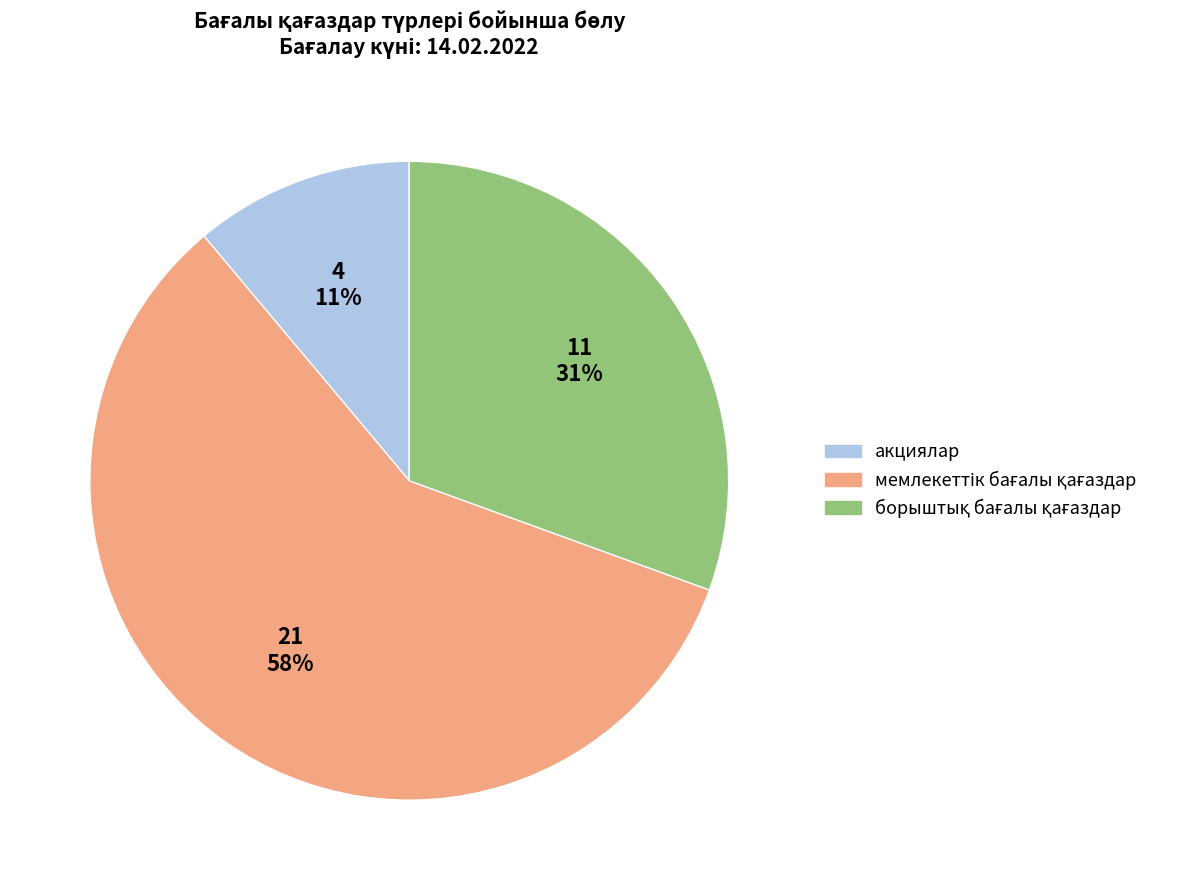

What percentage is the акциялар slice, to the nearest percent?

11%